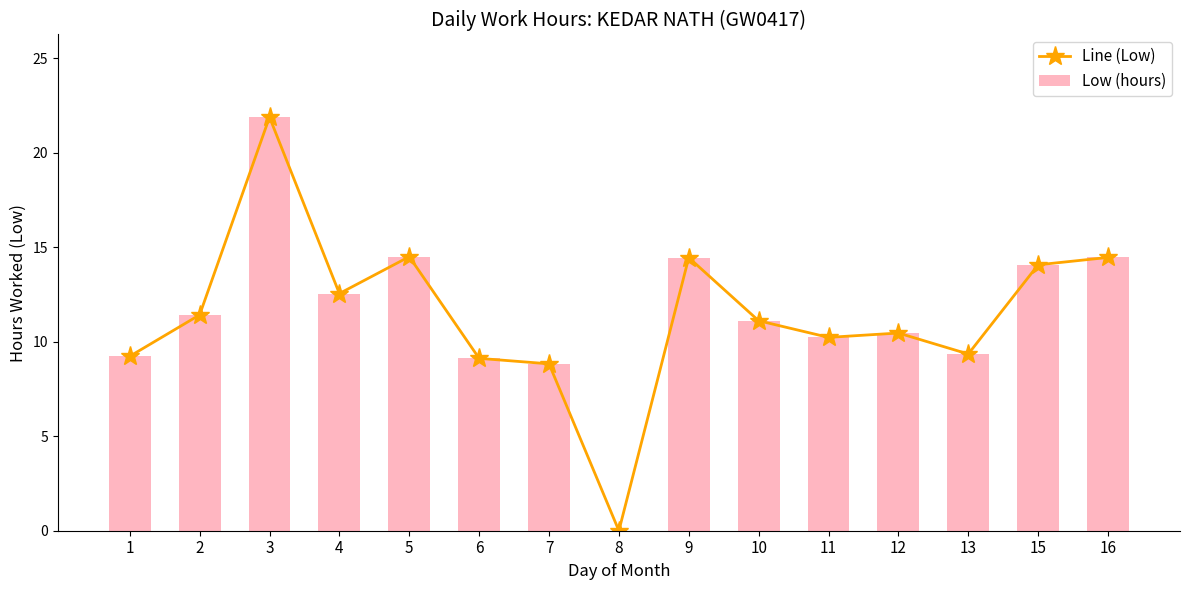

Reading left to right, list all the values displayed in this chart.

Line (Low): 1=9.2	2=11.4	3=21.9	4=12.6	5=14.5	6=9.1	7=8.8	8=0.0	9=14.4	10=11.1	11=10.2	12=10.5	13=9.3	15=14.1	16=14.5
Low (hours): 1=9.2	2=11.4	3=21.9	4=12.6	5=14.5	6=9.1	7=8.8	8=0.0	9=14.4	10=11.1	11=10.2	12=10.5	13=9.3	15=14.1	16=14.5